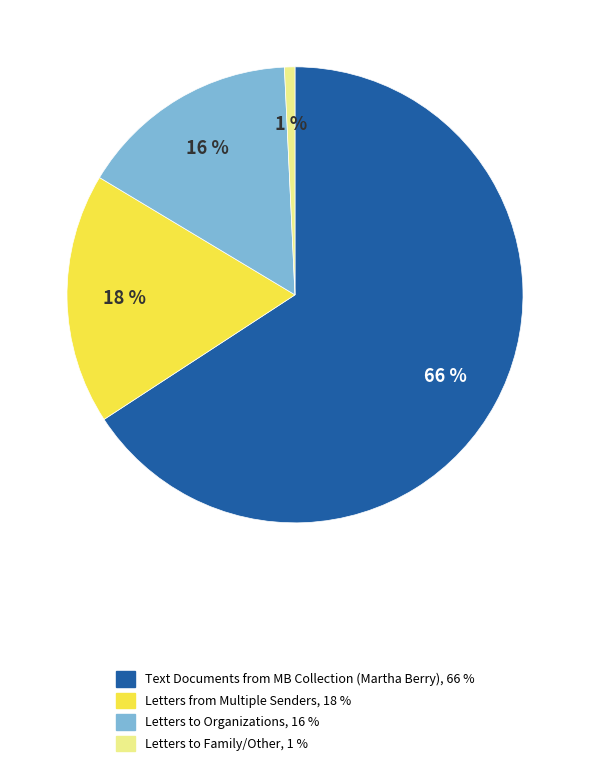

Does any single category account for the majority?

Yes